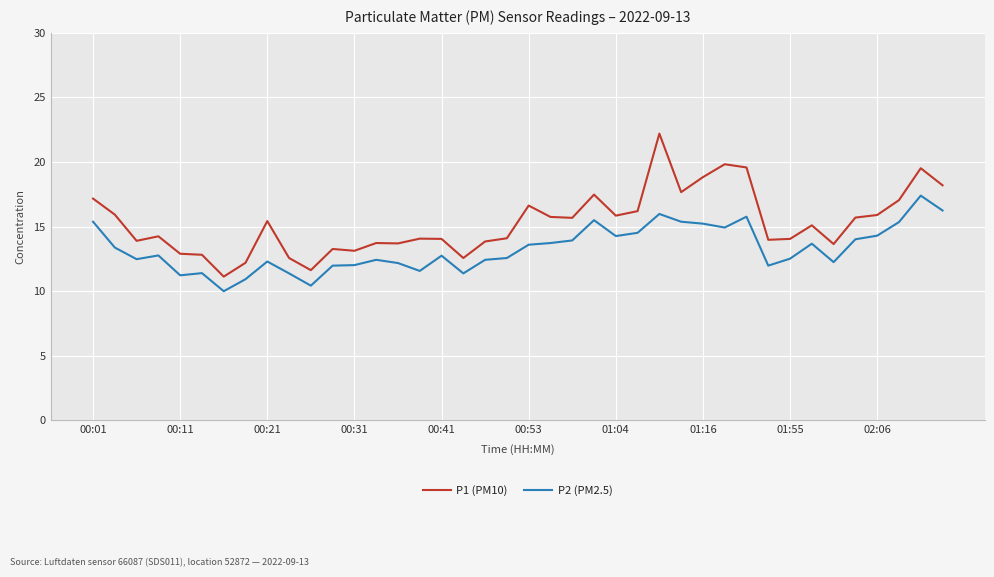

Which series has the largest total across all categories?

P1 (PM10)